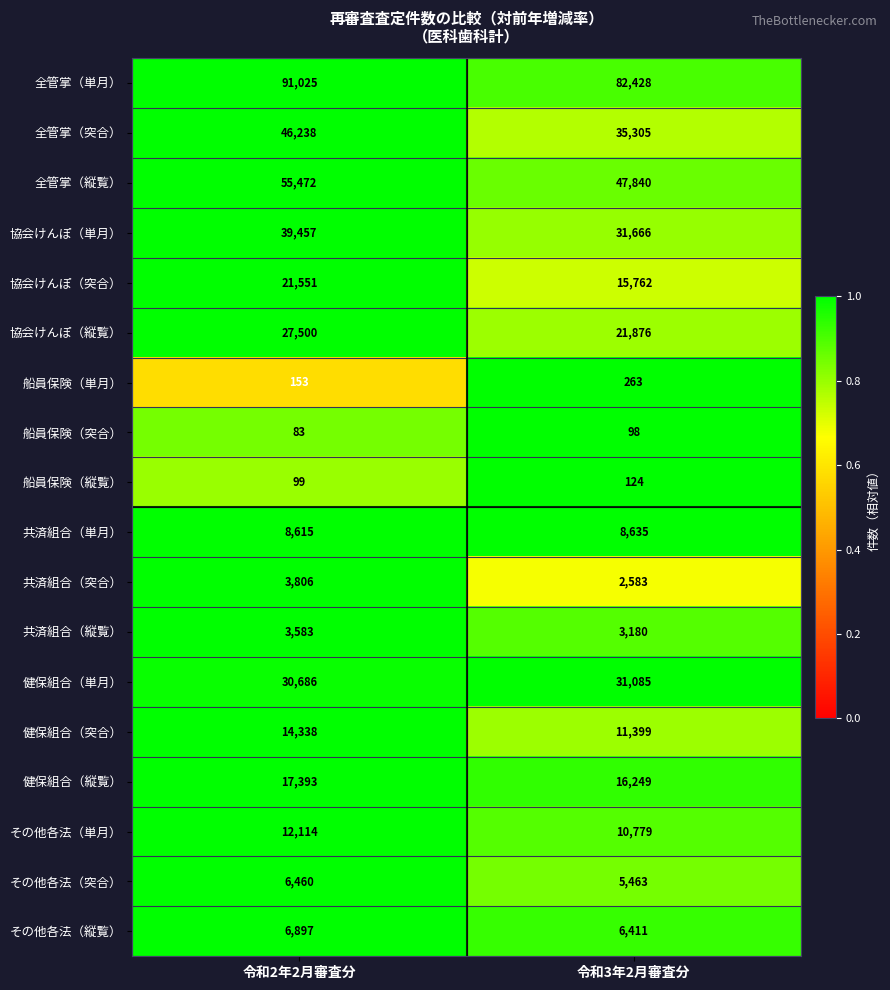

What is the spread (max minus min) of values at 令和2年2月審査分?

90942